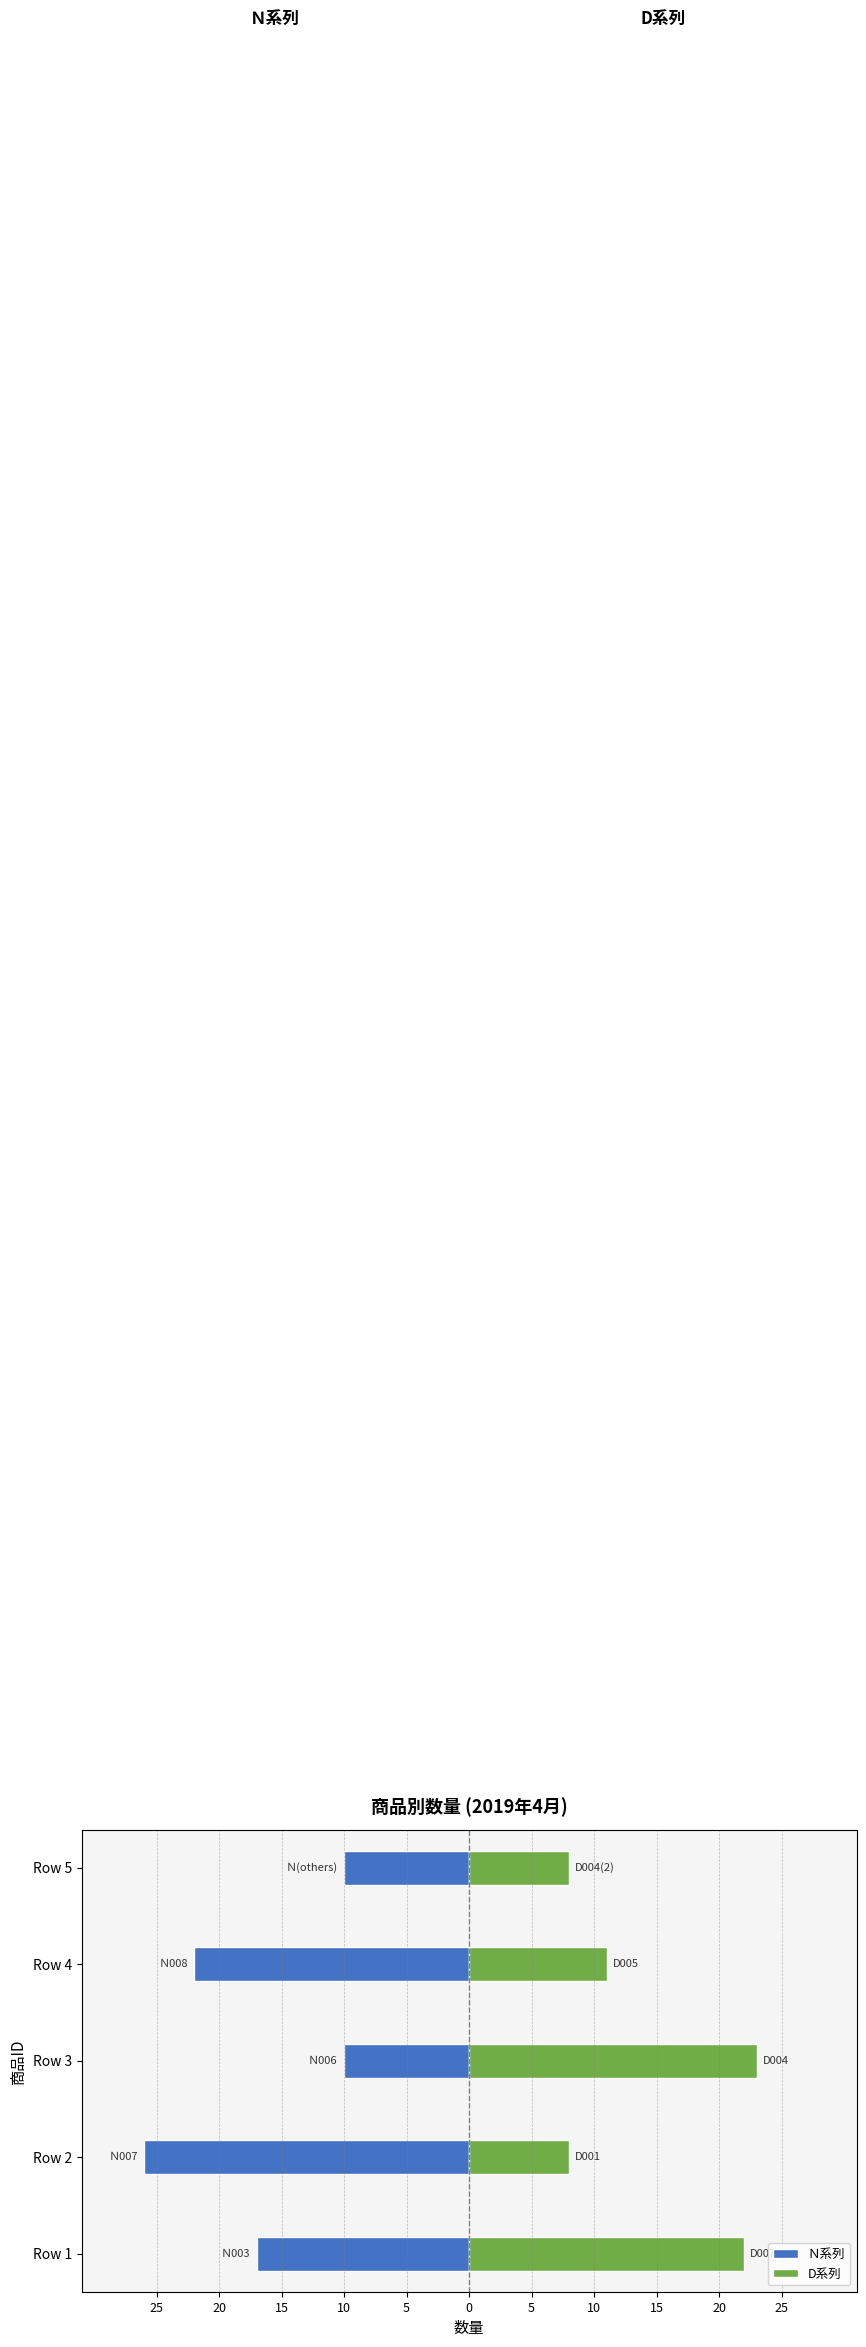

How many groups of bars are there?

5